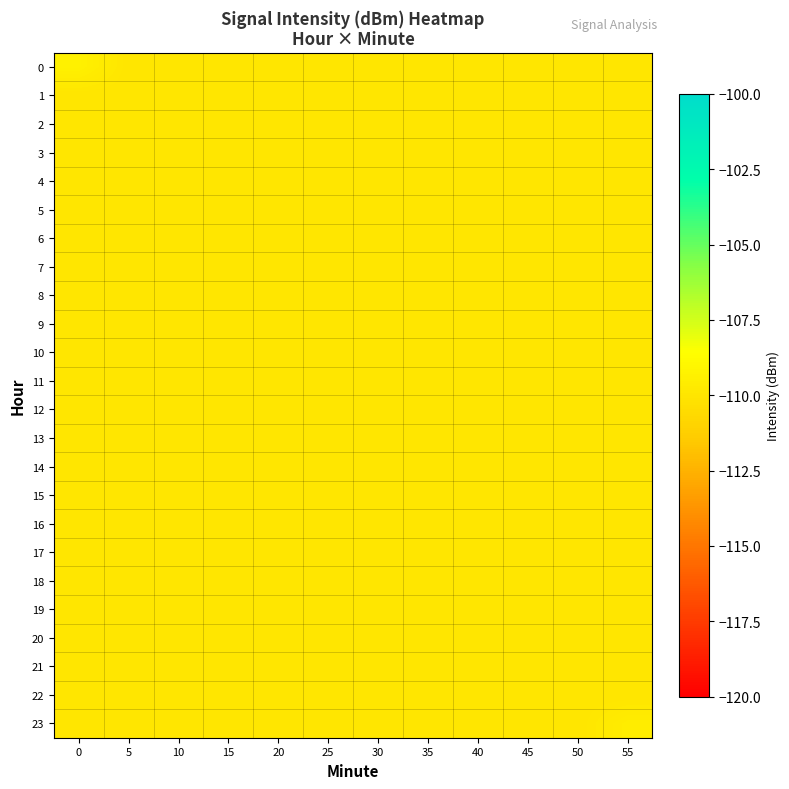

Reading right to left, what are all the values shown in this chart?

0: 55=-110.0	50=-110.0	45=-110.0	40=-110.0	35=-110.0	30=-110.0	25=-110.0	20=-110.0	15=-110.0	10=-110.0	5=-110.0	0=-109.3
1: 55=-110.0	50=-110.0	45=-110.0	40=-110.0	35=-110.0	30=-110.0	25=-110.0	20=-110.0	15=-110.0	10=-110.0	5=-110.0	0=-110.0
2: 55=-110.0	50=-110.0	45=-110.0	40=-110.0	35=-110.0	30=-110.0	25=-110.0	20=-110.0	15=-110.0	10=-110.0	5=-110.0	0=-110.0
3: 55=-110.0	50=-110.0	45=-110.0	40=-110.0	35=-110.0	30=-110.0	25=-110.0	20=-110.0	15=-110.0	10=-110.0	5=-110.0	0=-110.0
4: 55=-110.0	50=-110.0	45=-110.0	40=-110.0	35=-110.0	30=-110.0	25=-110.0	20=-110.0	15=-110.0	10=-110.0	5=-110.0	0=-110.0
5: 55=-110.0	50=-110.0	45=-110.0	40=-110.0	35=-110.0	30=-110.0	25=-110.0	20=-110.0	15=-110.0	10=-110.0	5=-110.0	0=-110.0
6: 55=-110.0	50=-110.0	45=-110.0	40=-110.0	35=-110.0	30=-110.0	25=-110.0	20=-110.0	15=-110.0	10=-110.0	5=-110.0	0=-110.0
7: 55=-110.0	50=-110.0	45=-110.0	40=-110.0	35=-110.0	30=-110.0	25=-110.0	20=-110.0	15=-110.0	10=-110.0	5=-110.0	0=-110.0
8: 55=-110.0	50=-110.0	45=-110.0	40=-110.0	35=-110.0	30=-110.0	25=-110.0	20=-110.0	15=-110.0	10=-110.0	5=-110.0	0=-110.0
9: 55=-110.0	50=-110.0	45=-110.0	40=-110.0	35=-110.0	30=-110.0	25=-110.0	20=-110.0	15=-110.0	10=-110.0	5=-110.0	0=-110.0
10: 55=-110.0	50=-110.0	45=-110.0	40=-110.0	35=-110.0	30=-110.0	25=-110.0	20=-110.0	15=-110.0	10=-110.0	5=-110.0	0=-110.0
11: 55=-110.0	50=-110.0	45=-110.0	40=-110.0	35=-110.0	30=-110.0	25=-110.0	20=-110.0	15=-110.0	10=-110.0	5=-110.0	0=-110.0
12: 55=-110.0	50=-110.0	45=-110.0	40=-110.0	35=-110.0	30=-110.0	25=-110.0	20=-110.0	15=-110.0	10=-110.0	5=-110.0	0=-110.0
13: 55=-110.0	50=-110.0	45=-110.0	40=-110.0	35=-110.0	30=-110.0	25=-110.0	20=-110.0	15=-110.0	10=-110.0	5=-110.0	0=-110.0
14: 55=-110.0	50=-110.0	45=-110.0	40=-110.0	35=-110.0	30=-110.0	25=-110.0	20=-110.0	15=-110.0	10=-110.0	5=-110.0	0=-110.0
15: 55=-110.0	50=-110.0	45=-110.0	40=-110.0	35=-110.0	30=-110.0	25=-110.0	20=-110.0	15=-110.0	10=-110.0	5=-110.0	0=-110.0
16: 55=-110.0	50=-110.0	45=-110.0	40=-110.0	35=-110.0	30=-110.0	25=-110.0	20=-110.0	15=-110.0	10=-110.0	5=-110.0	0=-110.0
17: 55=-110.0	50=-110.0	45=-110.0	40=-110.0	35=-110.0	30=-110.0	25=-110.0	20=-110.0	15=-110.0	10=-110.0	5=-110.0	0=-110.0
18: 55=-110.0	50=-110.0	45=-110.0	40=-110.0	35=-110.0	30=-110.0	25=-110.0	20=-110.0	15=-110.0	10=-110.0	5=-110.0	0=-110.0
19: 55=-110.0	50=-110.0	45=-110.0	40=-110.0	35=-110.0	30=-110.0	25=-110.0	20=-110.0	15=-110.0	10=-110.0	5=-110.0	0=-110.0
20: 55=-110.0	50=-110.0	45=-110.0	40=-110.0	35=-110.0	30=-110.0	25=-110.0	20=-110.0	15=-110.0	10=-110.0	5=-110.0	0=-110.0
21: 55=-110.0	50=-110.0	45=-110.0	40=-110.0	35=-110.0	30=-110.0	25=-110.0	20=-110.0	15=-110.0	10=-110.0	5=-110.0	0=-110.0
22: 55=-110.0	50=-110.0	45=-110.0	40=-110.0	35=-110.0	30=-110.0	25=-110.0	20=-110.0	15=-110.0	10=-110.0	5=-110.0	0=-110.0
23: 55=-109.6	50=-110.0	45=-110.0	40=-110.0	35=-110.0	30=-110.0	25=-110.0	20=-110.0	15=-110.0	10=-110.0	5=-110.0	0=-110.0